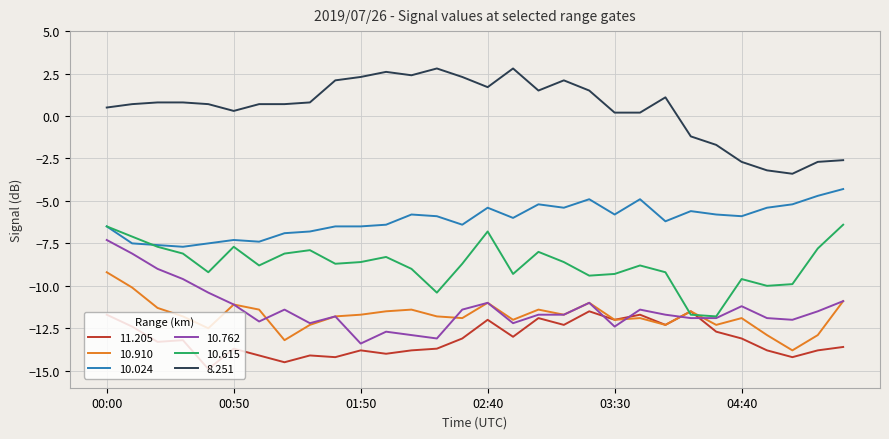

Rank the series by their maximum value, from highest to lowest.

8.251, 10.024, 10.615, 10.762, 10.910, 11.205